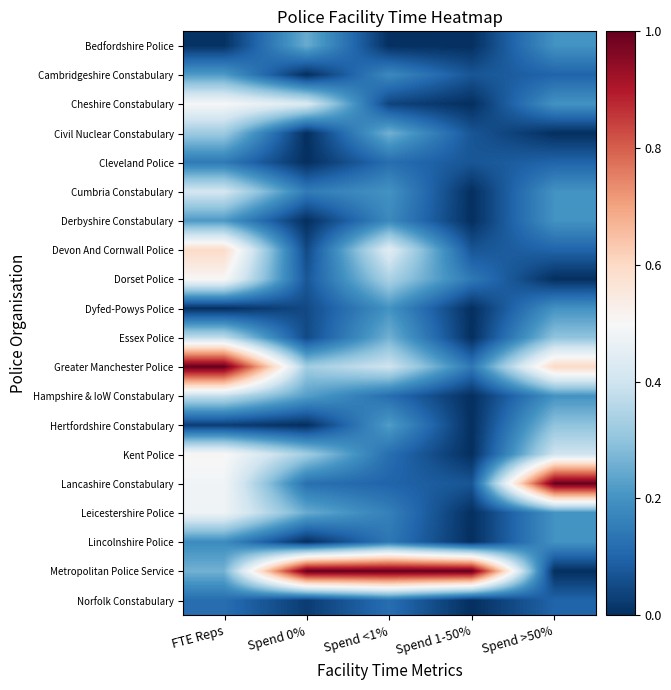

Reading left to right, list all the values displayed in this chart.

Bedfordshire Police: FTE Reps=0.0	Spend 0%=0.2	Spend <1%=0.0	Spend 1-50%=0.0	Spend >50%=0.2
Cambridgeshire Constabulary: FTE Reps=0.2	Spend 0%=0.0	Spend <1%=0.2	Spend 1-50%=0.1	Spend >50%=0.1
Cheshire Constabulary: FTE Reps=0.5	Spend 0%=0.4	Spend <1%=0.0	Spend 1-50%=0.0	Spend >50%=0.2
Civil Nuclear Constabulary: FTE Reps=0.3	Spend 0%=0.0	Spend <1%=0.3	Spend 1-50%=0.1	Spend >50%=0.0
Cleveland Police: FTE Reps=0.1	Spend 0%=0.0	Spend <1%=0.1	Spend 1-50%=0.1	Spend >50%=0.1
Cumbria Constabulary: FTE Reps=0.4	Spend 0%=0.1	Spend <1%=0.2	Spend 1-50%=0.0	Spend >50%=0.2
Derbyshire Constabulary: FTE Reps=0.2	Spend 0%=0.0	Spend <1%=0.2	Spend 1-50%=0.0	Spend >50%=0.2
Devon And Cornwall Police: FTE Reps=0.6	Spend 0%=0.1	Spend <1%=0.4	Spend 1-50%=0.1	Spend >50%=0.1
Dorset Police: FTE Reps=0.5	Spend 0%=0.1	Spend <1%=0.3	Spend 1-50%=0.1	Spend >50%=0.0
Dyfed-Powys Police: FTE Reps=0.0	Spend 0%=0.1	Spend <1%=0.2	Spend 1-50%=0.0	Spend >50%=0.2
Essex Police: FTE Reps=0.4	Spend 0%=0.1	Spend <1%=0.3	Spend 1-50%=0.0	Spend >50%=0.3
Greater Manchester Police: FTE Reps=1.0	Spend 0%=0.3	Spend <1%=0.4	Spend 1-50%=0.1	Spend >50%=0.6
Hampshire & IoW Constabulary: FTE Reps=0.4	Spend 0%=0.2	Spend <1%=0.1	Spend 1-50%=0.0	Spend >50%=0.2
Hertfordshire Constabulary: FTE Reps=0.0	Spend 0%=0.0	Spend <1%=0.2	Spend 1-50%=0.0	Spend >50%=0.3
Kent Police: FTE Reps=0.5	Spend 0%=0.3	Spend <1%=0.1	Spend 1-50%=0.0	Spend >50%=0.4
Lancashire Constabulary: FTE Reps=0.5	Spend 0%=0.1	Spend <1%=0.1	Spend 1-50%=0.1	Spend >50%=1.0
Leicestershire Police: FTE Reps=0.5	Spend 0%=0.2	Spend <1%=0.2	Spend 1-50%=0.0	Spend >50%=0.2
Lincolnshire Police: FTE Reps=0.2	Spend 0%=0.0	Spend <1%=0.1	Spend 1-50%=0.0	Spend >50%=0.2
Metropolitan Police Service: FTE Reps=0.3	Spend 0%=1.0	Spend <1%=1.0	Spend 1-50%=1.0	Spend >50%=0.0
Norfolk Constabulary: FTE Reps=0.1	Spend 0%=0.0	Spend <1%=0.1	Spend 1-50%=0.0	Spend >50%=0.1